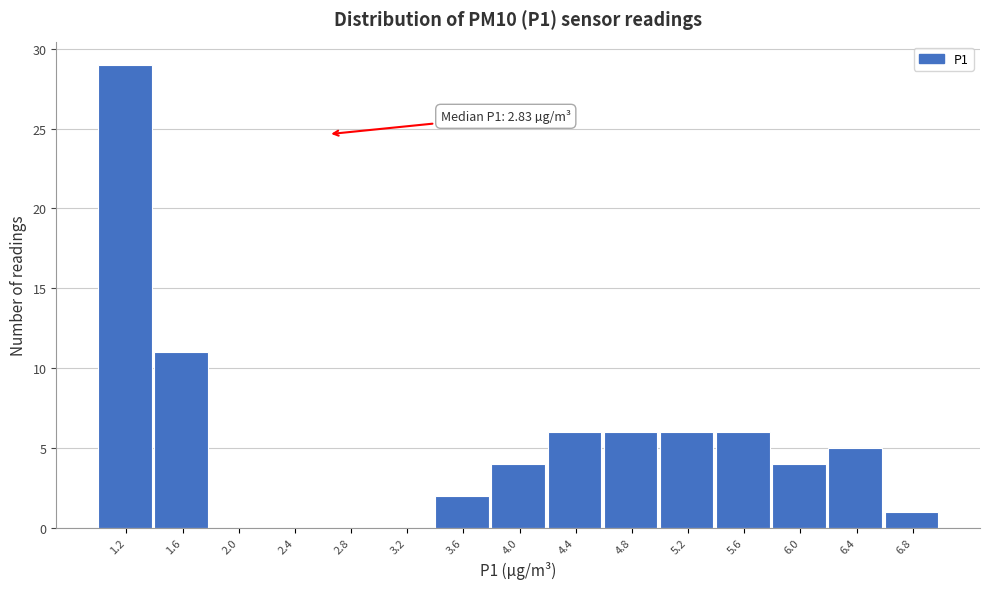

Reading left to right, what are all the values shown in this chart?

1.2=29	1.6=11	2.0=0	2.4=0	2.8=0	3.2=0	3.6=2	4.0=4	4.4=6	4.8=6	5.2=6	5.6=6	6.0=4	6.4=5	6.8=1